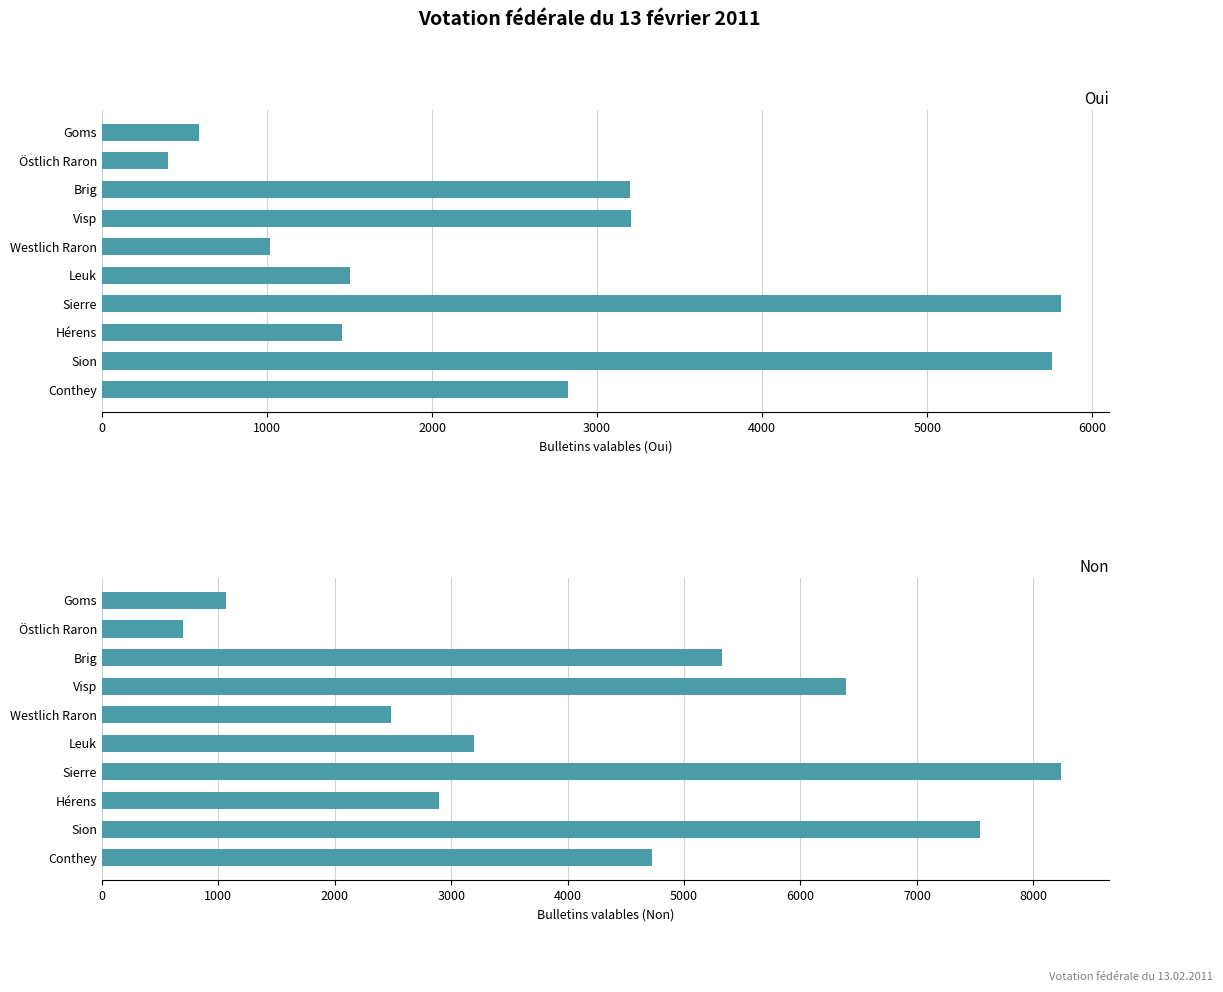

True or false: Oui has a value of 131 at Goms.

False